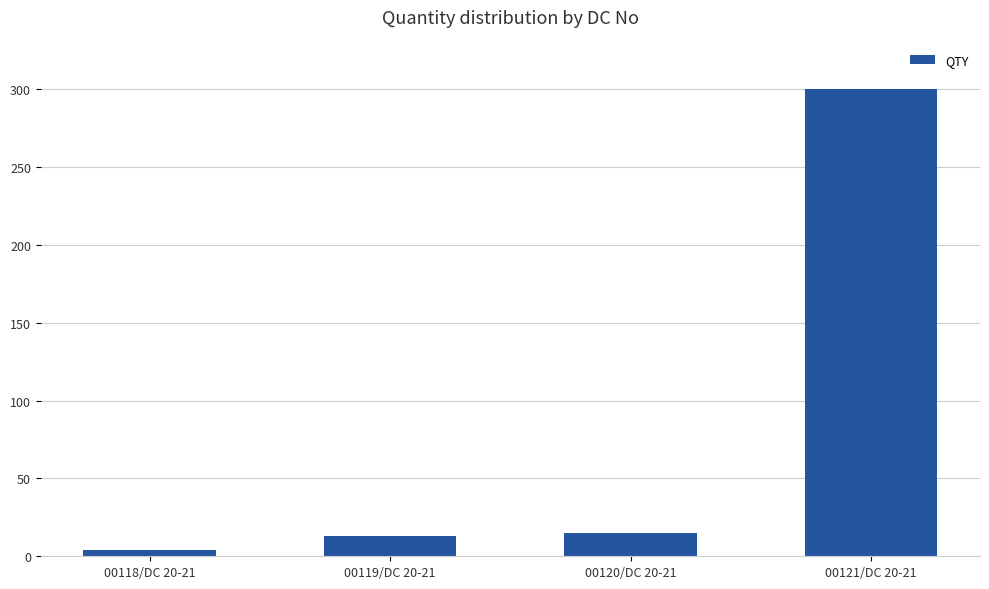

What is the difference between the second highest and minimum values?

11